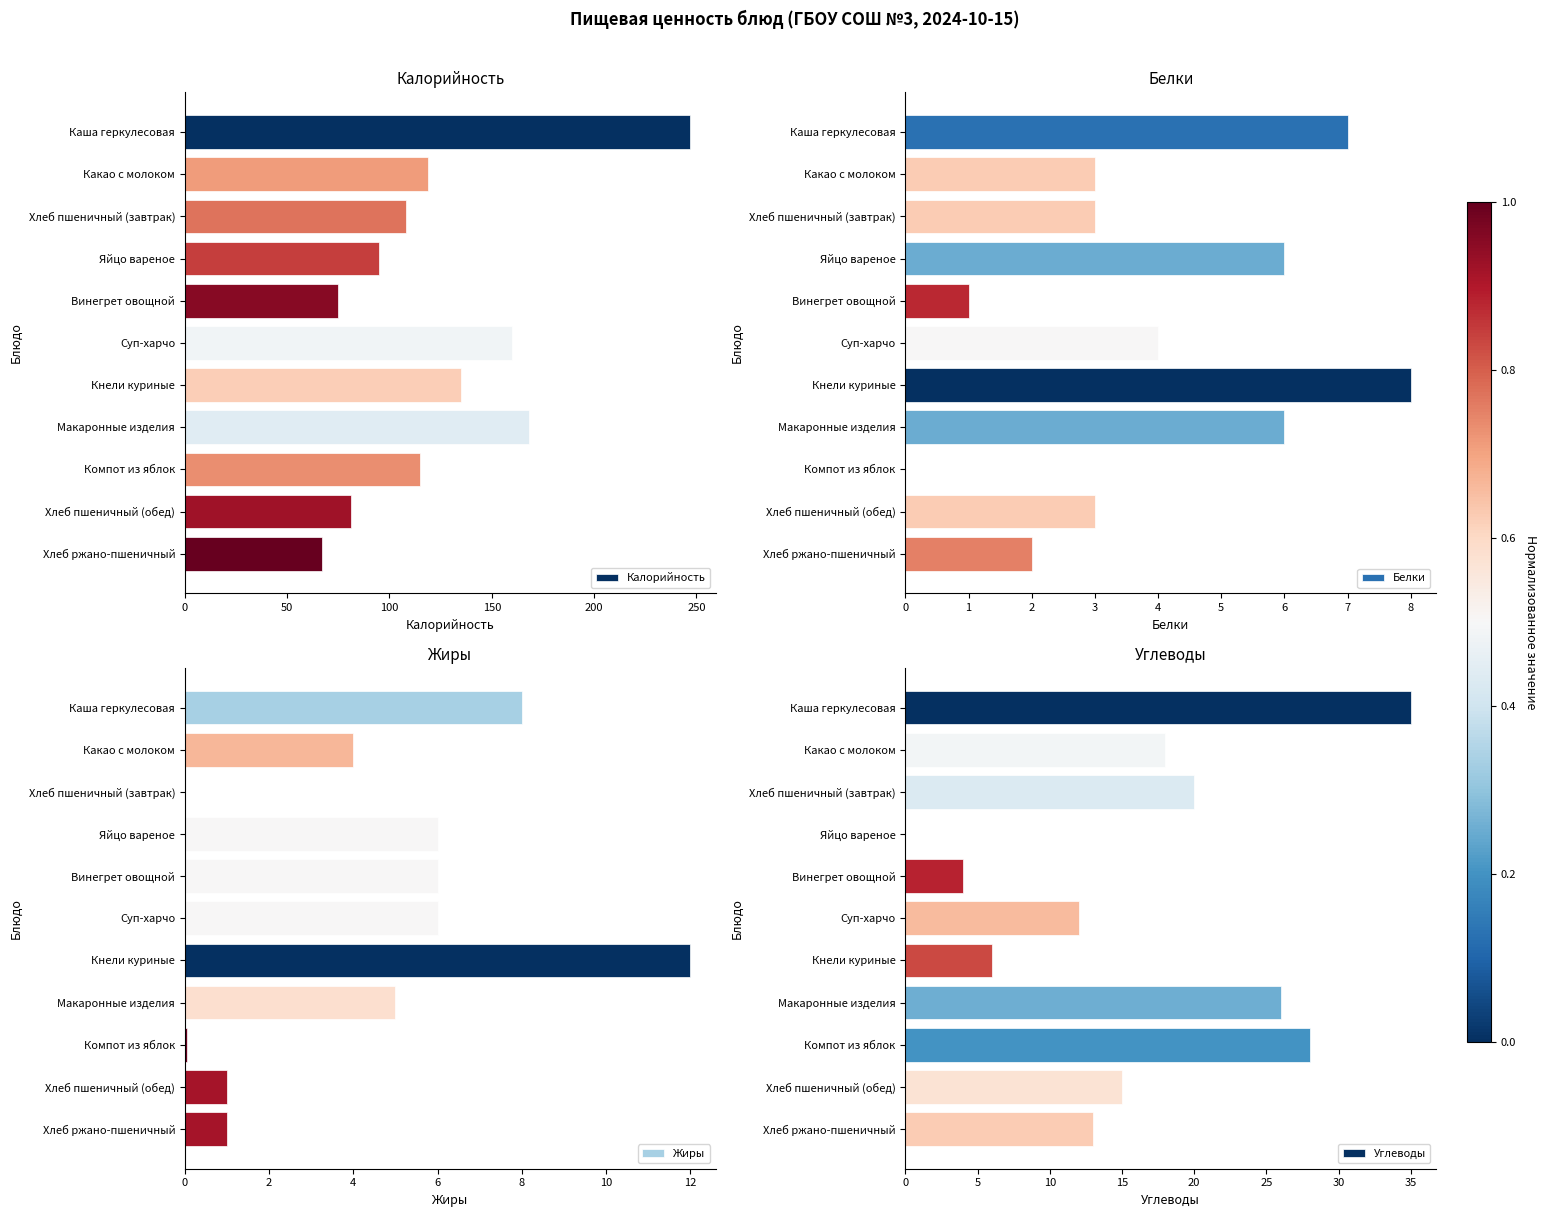

Read the Калорийность value at Макаронные изделия.

168